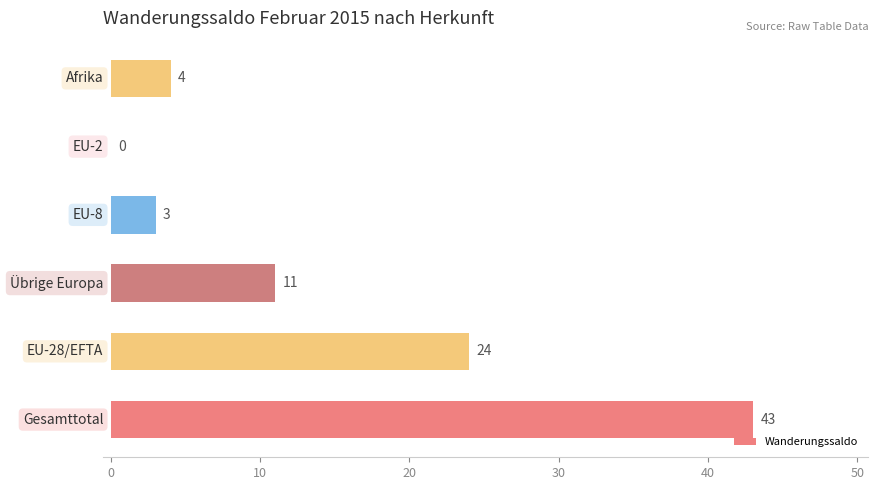

What is the sum of all values?

85